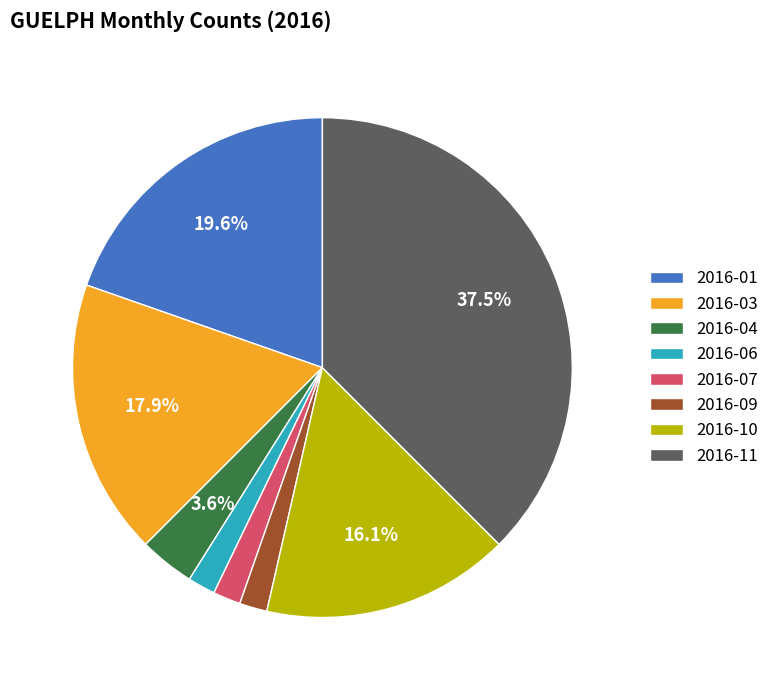

Count the number of slices in the pie.

8